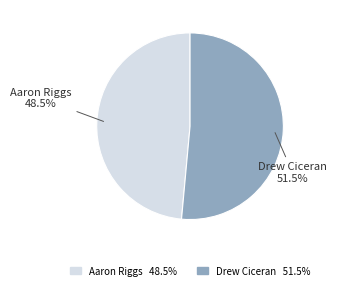

To the nearest percent, what is the difference between the Drew Ciceran and Aaron Riggs slice percentages?

3%